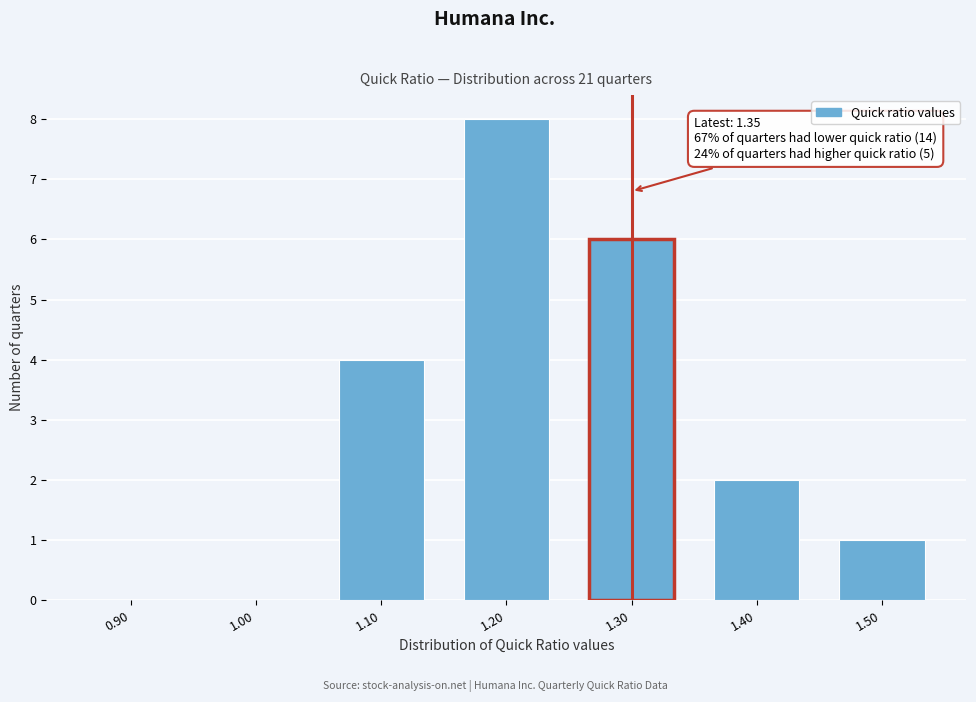

Reading right to left, list all the values displayed in this chart.

1.50=1	1.40=2	1.30=6	1.20=8	1.10=4	1.00=0	0.90=0